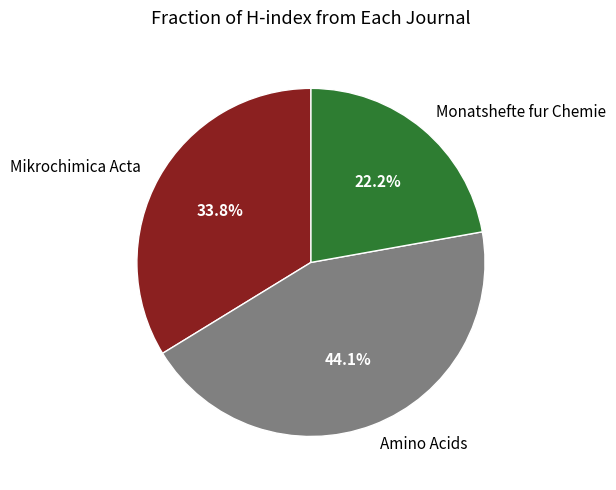

What percentage is the Mikrochimica Acta slice, to the nearest percent?

34%